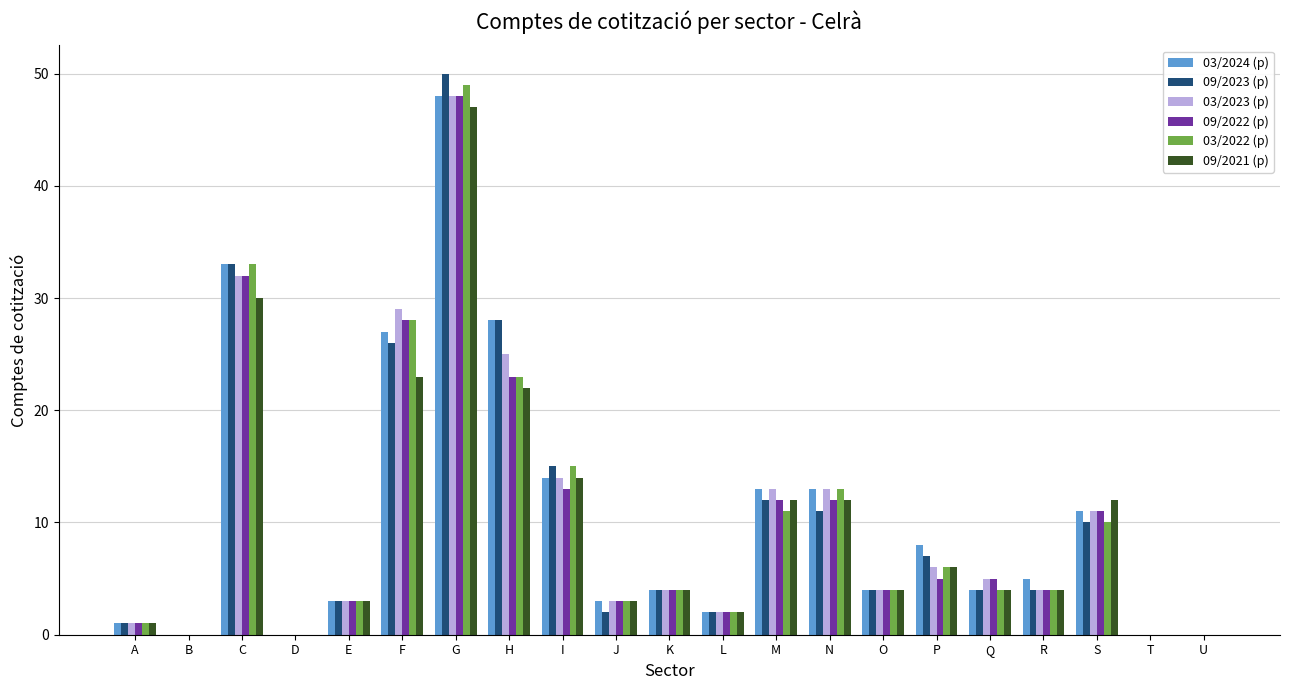

The 03/2023 (p) series shows 1 at A. True or false?

True